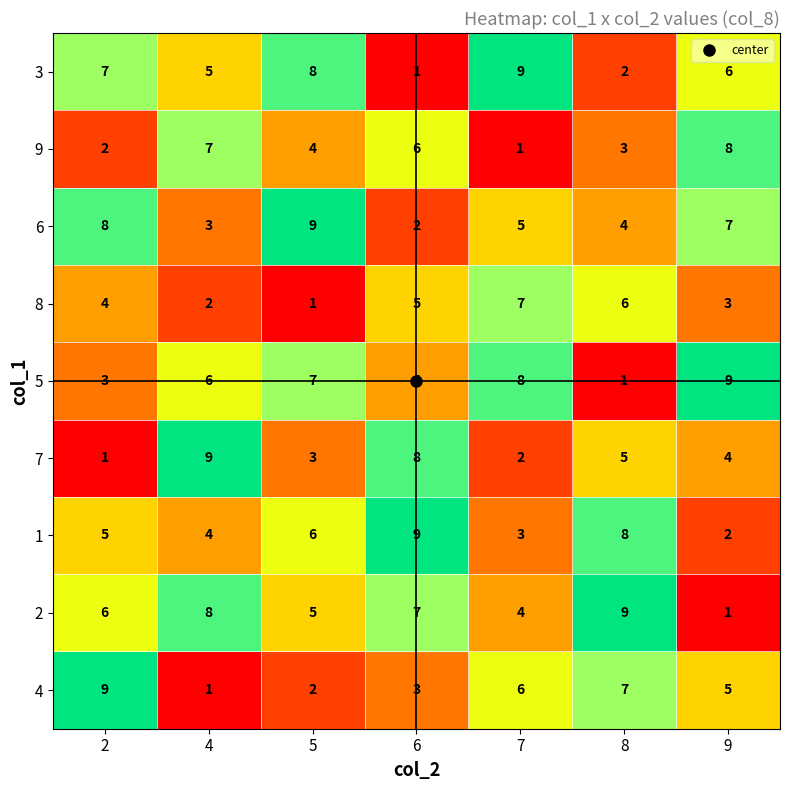

What is the difference between the second highest and minimum values in the 5 series?

7